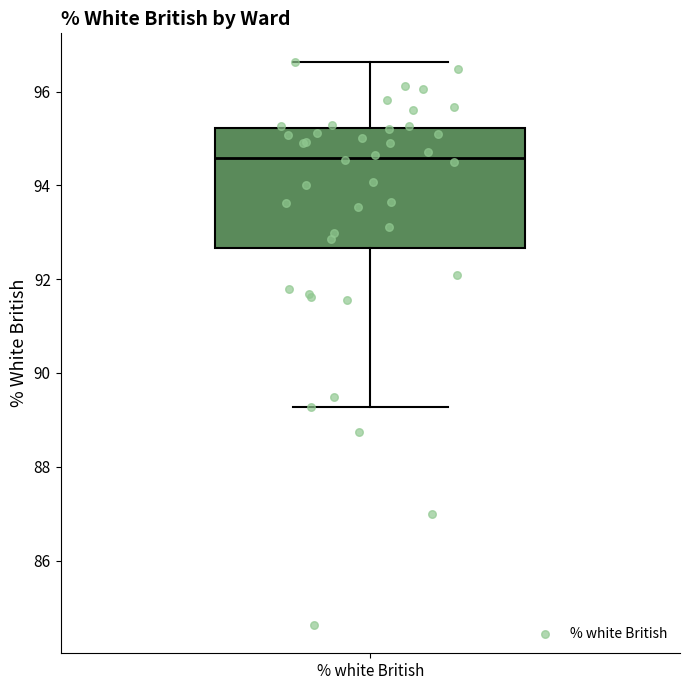

Read this box plot against the y-axis: the position of the median line, the range covered by the box, and the ends of both whiskers. The values are not printed on the chart, so give them approximately, as read against the axis.

median 94.6, box 92.6 to 95.2, whiskers 89.2 to 96.6